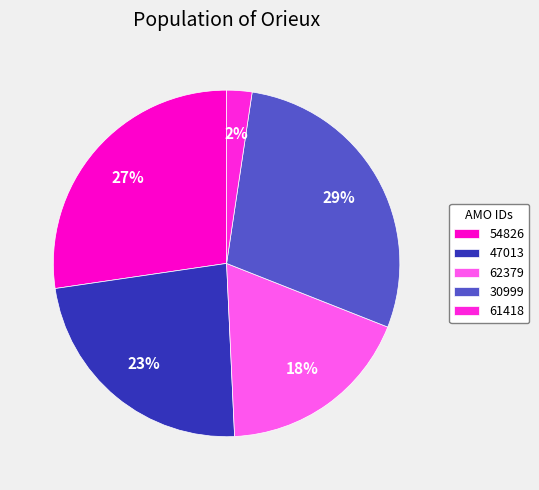

Which category has the smallest portion of the pie?

61418